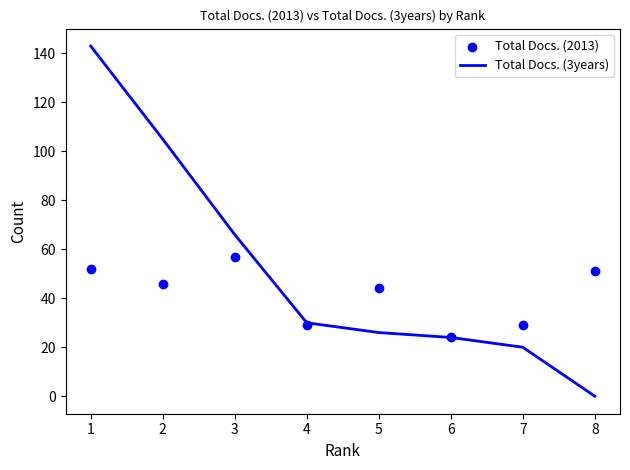

At how many categories does at least one series exceed 71?

2